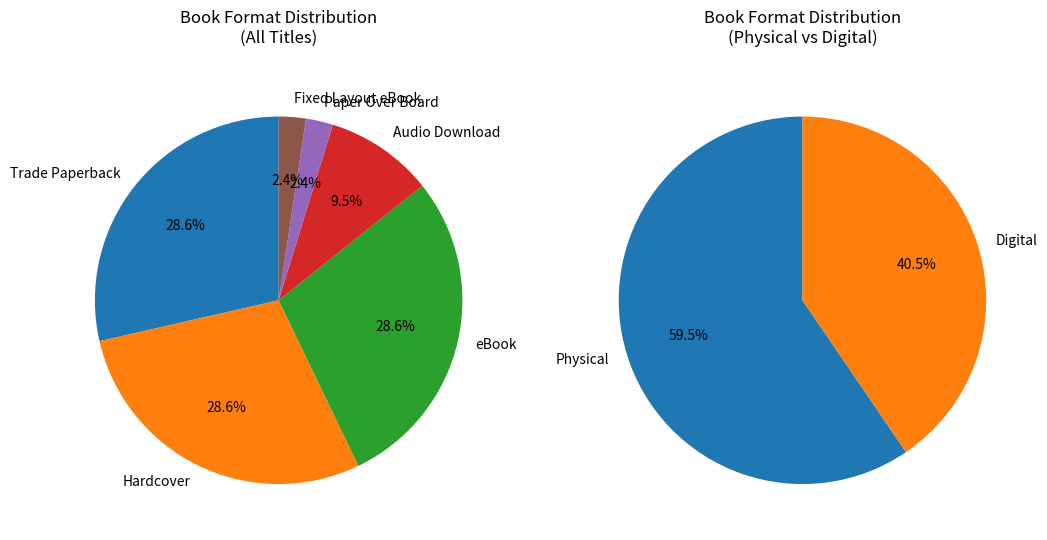

Count the number of slices in the pie.

6